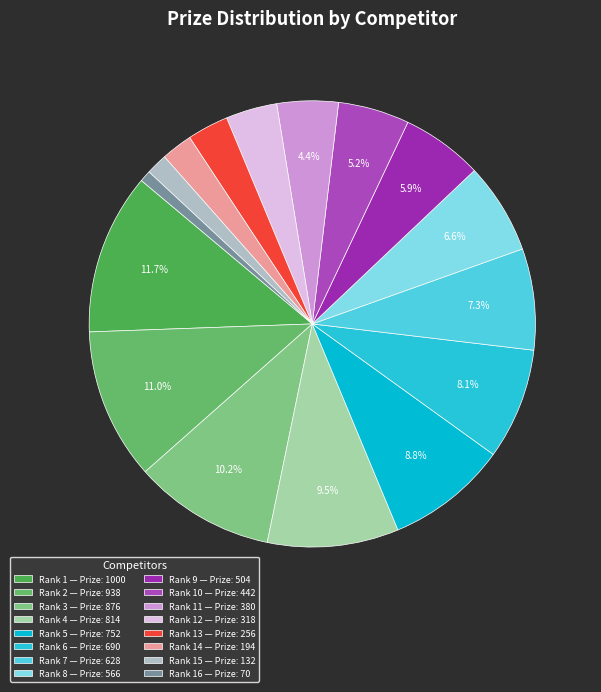

What is the largest slice in the pie chart?

Rank 1 — Prize: 1000